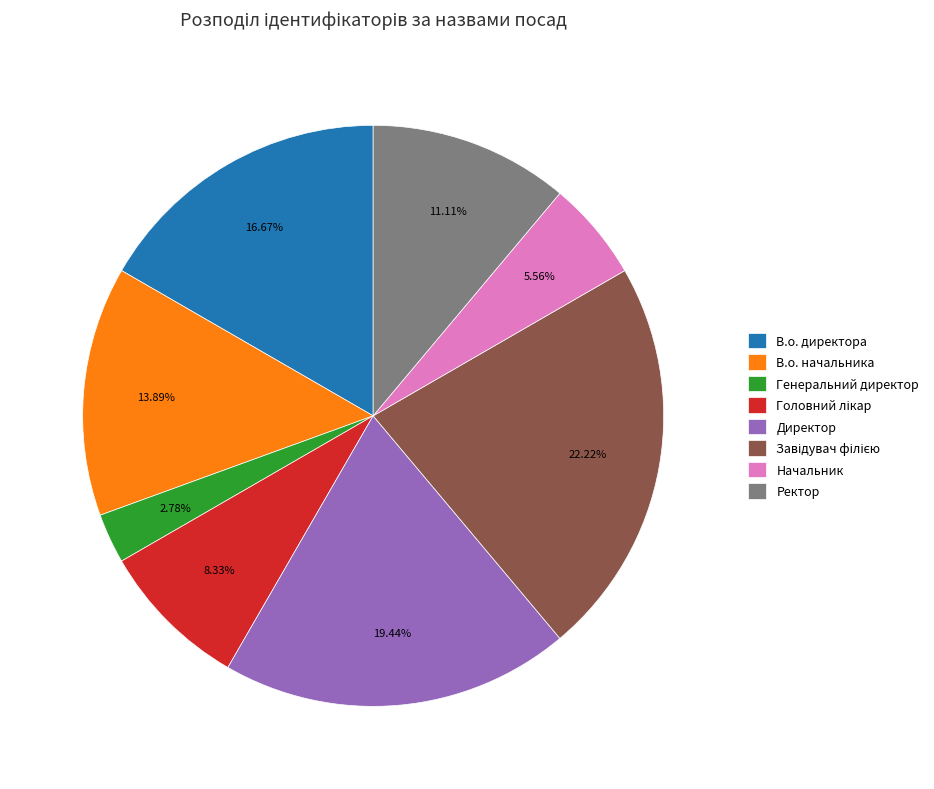

Is there a majority slice in this chart?

No